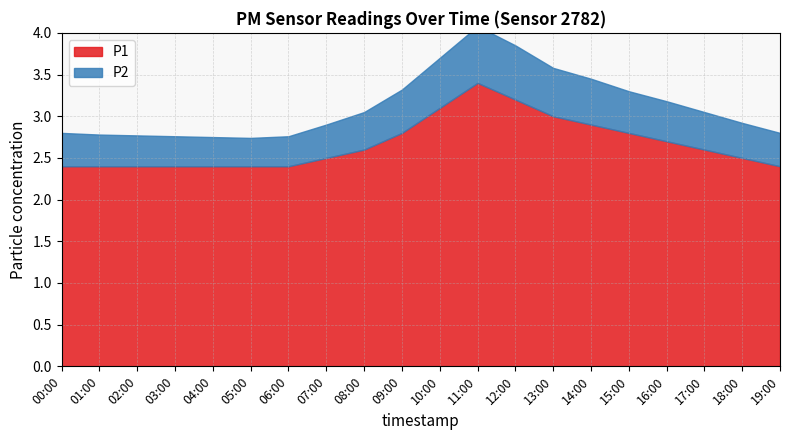

List the labels in order of P1 value, largest first.

11:00, 12:00, 10:00, 13:00, 14:00, 09:00, 15:00, 16:00, 08:00, 17:00, 07:00, 18:00, 00:00, 01:00, 02:00, 03:00, 04:00, 05:00, 06:00, 19:00